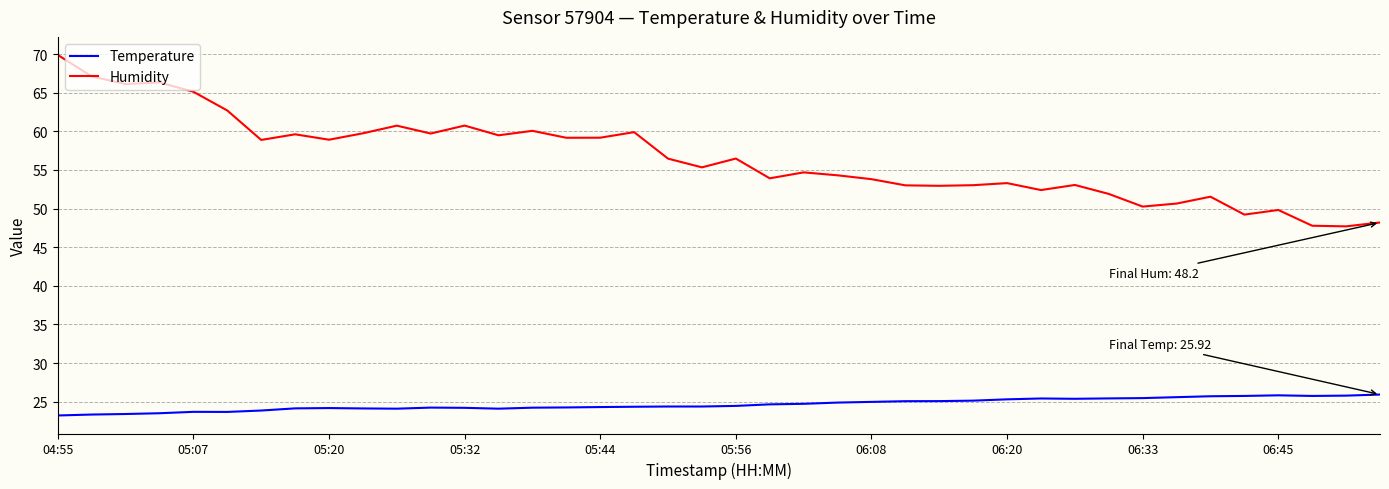

Which series has the largest total across all categories?

Humidity